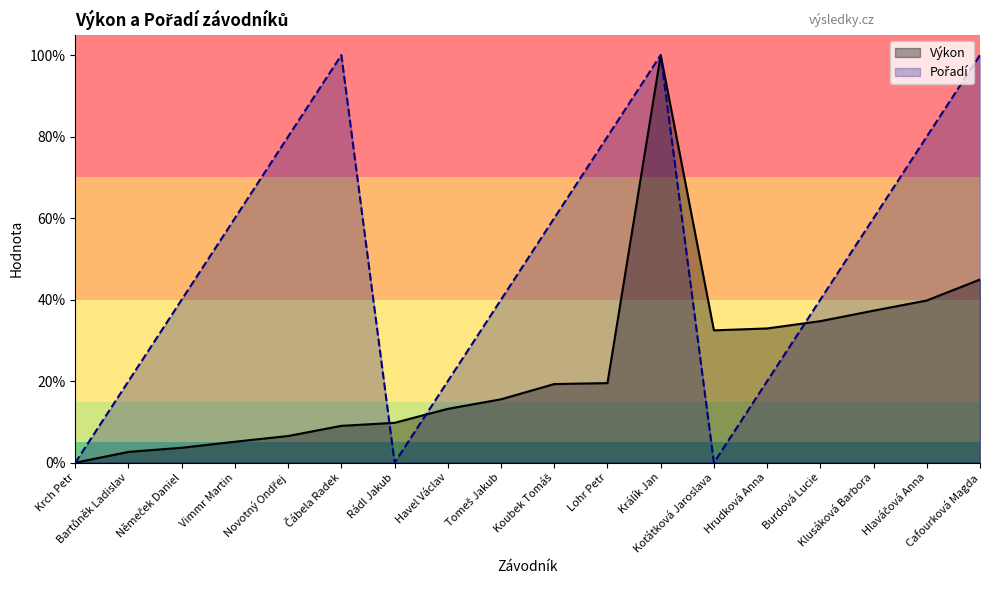

True or false: Výkon has a value of 2.3 at Novotný Ondřej.

False